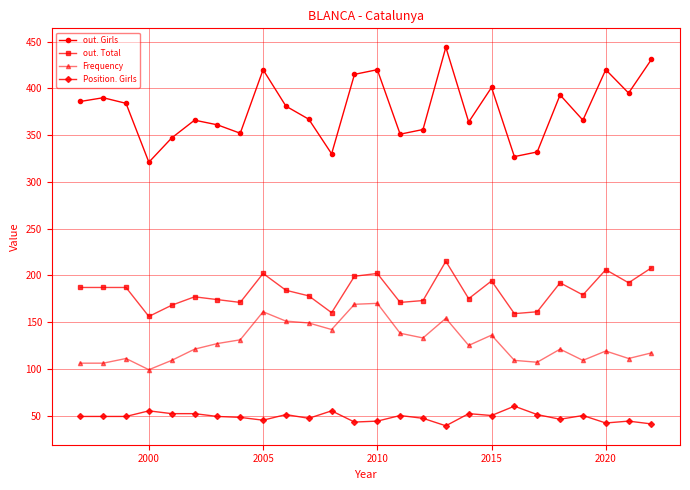

What is the highest value of the Position. Girls series?

60